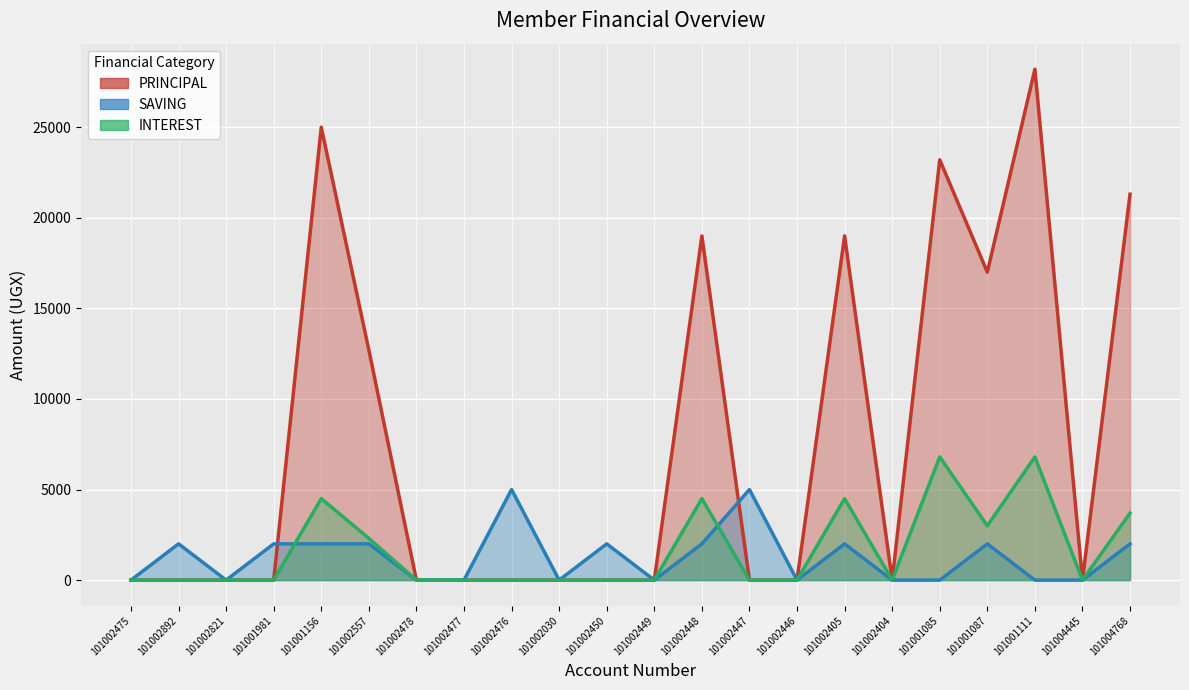

True or false: PRINCIPAL has more than 0 points higher than both neighbors.

True